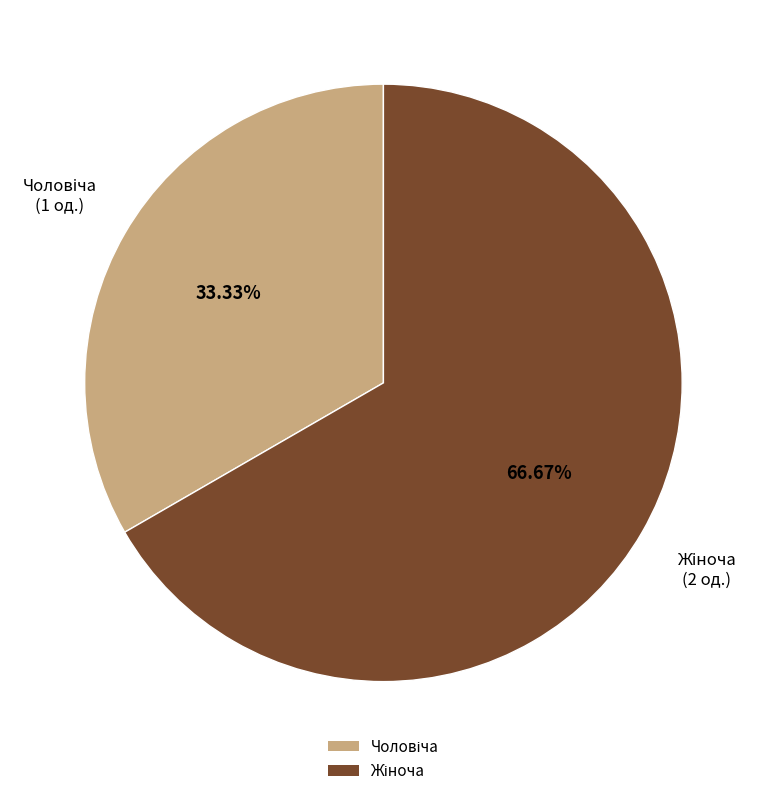

Does any single category account for the majority?

Yes